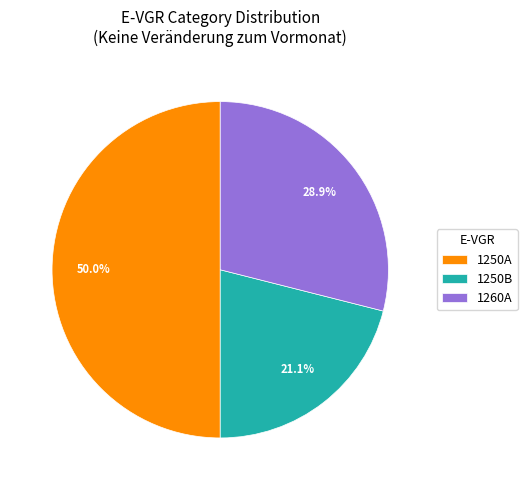

How much of the chart is everything except 1250A?

50.0%